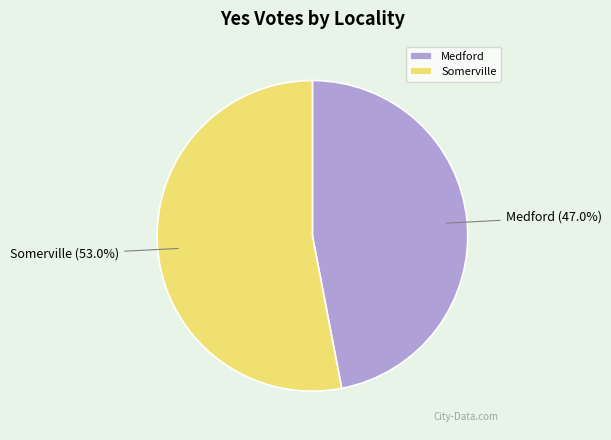

True or false: Somerville accounts for 53% of the total.

True